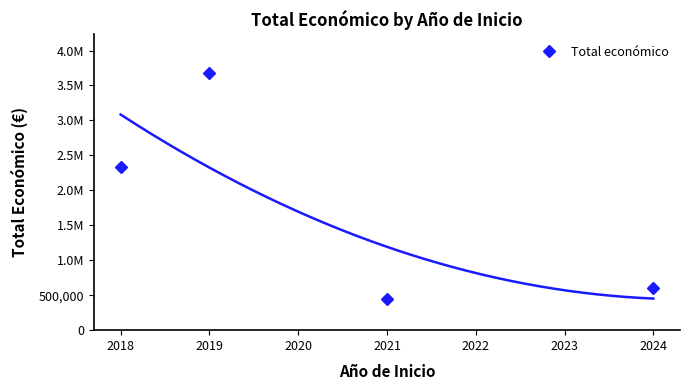

How many lines are shown in the chart?

1